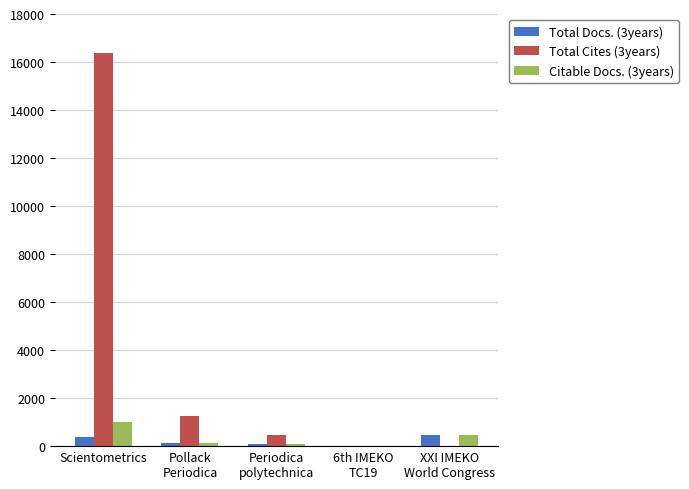

Which series has the largest total across all categories?

Total Cites (3years)